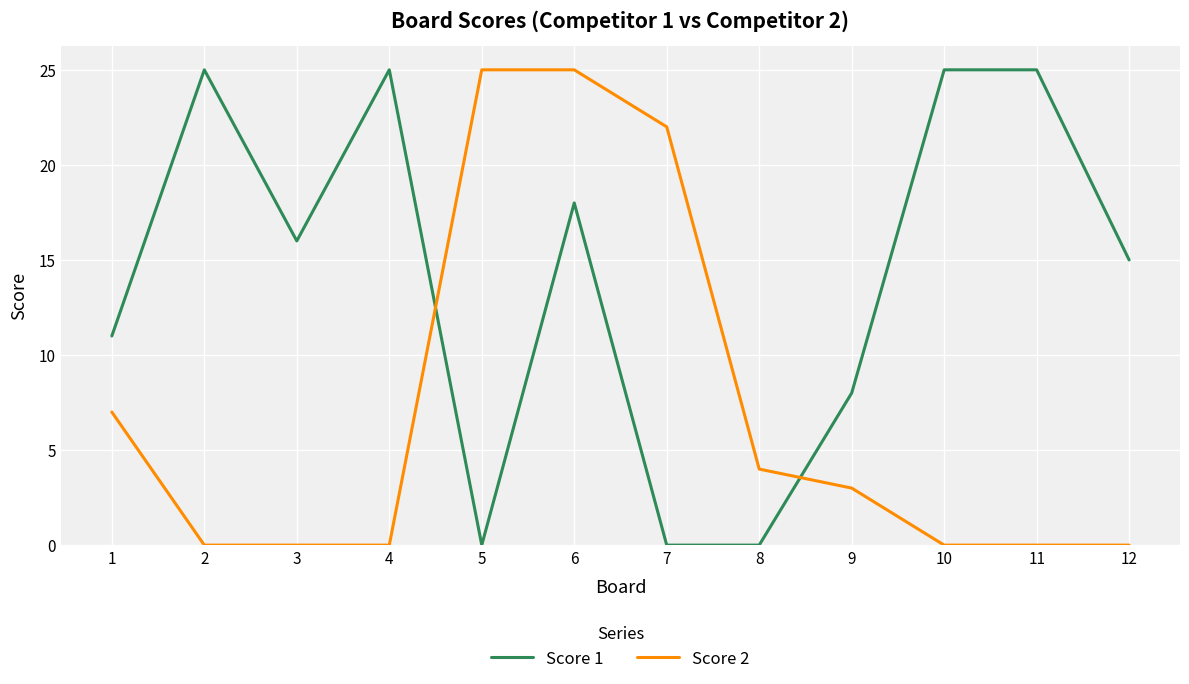

What is the maximum value for Score 1?

25